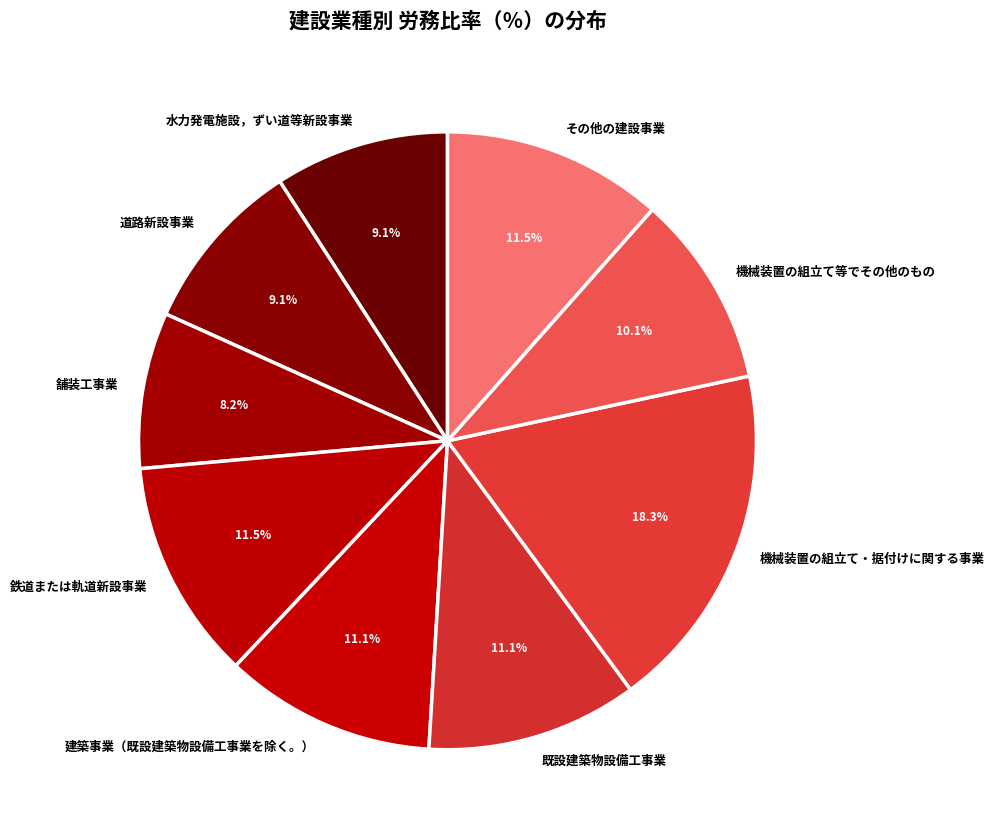

Combined, do 機械装置の組立て等でその他のもの and 道路新設事業 account for over 50%?

No